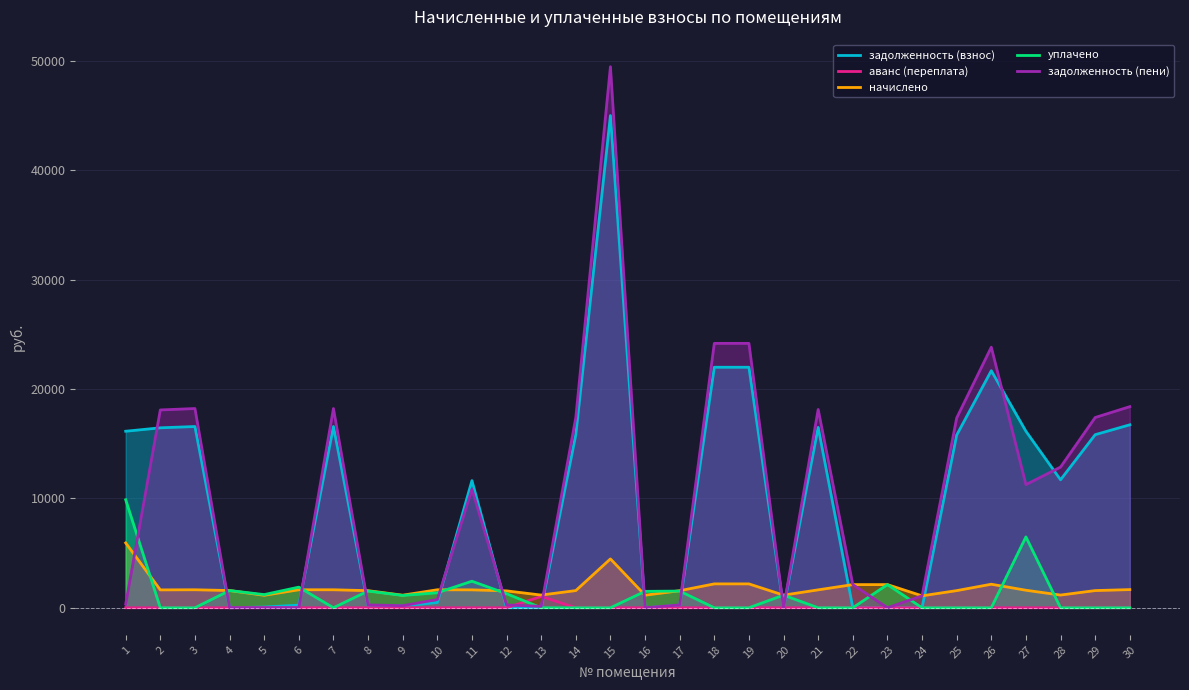

Where do задолженность (взнос) and начислено first cross each other?

3 and 4